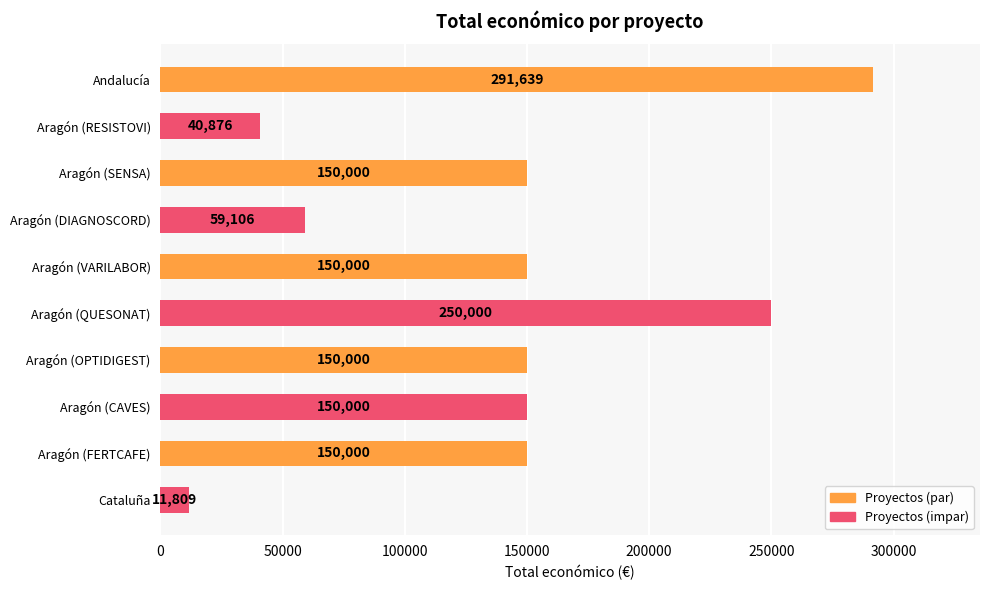

Is it true that the value at Aragón (DIAGNOSCORD) is 37570?

False